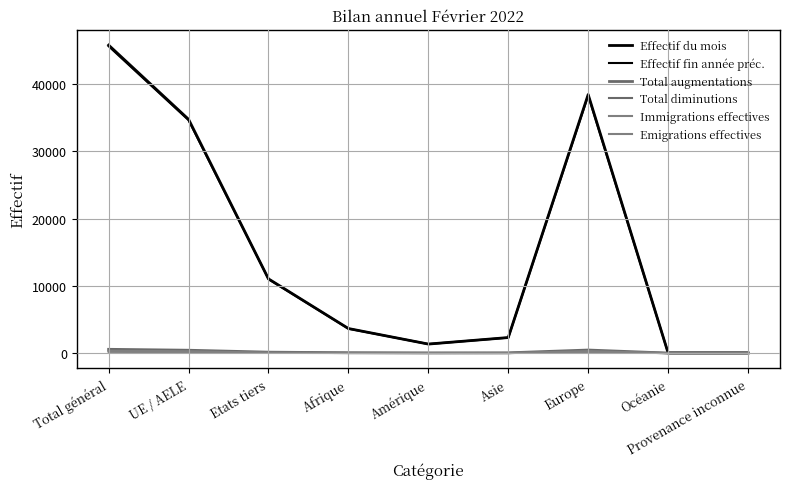

What position from the left is Afrique?

4